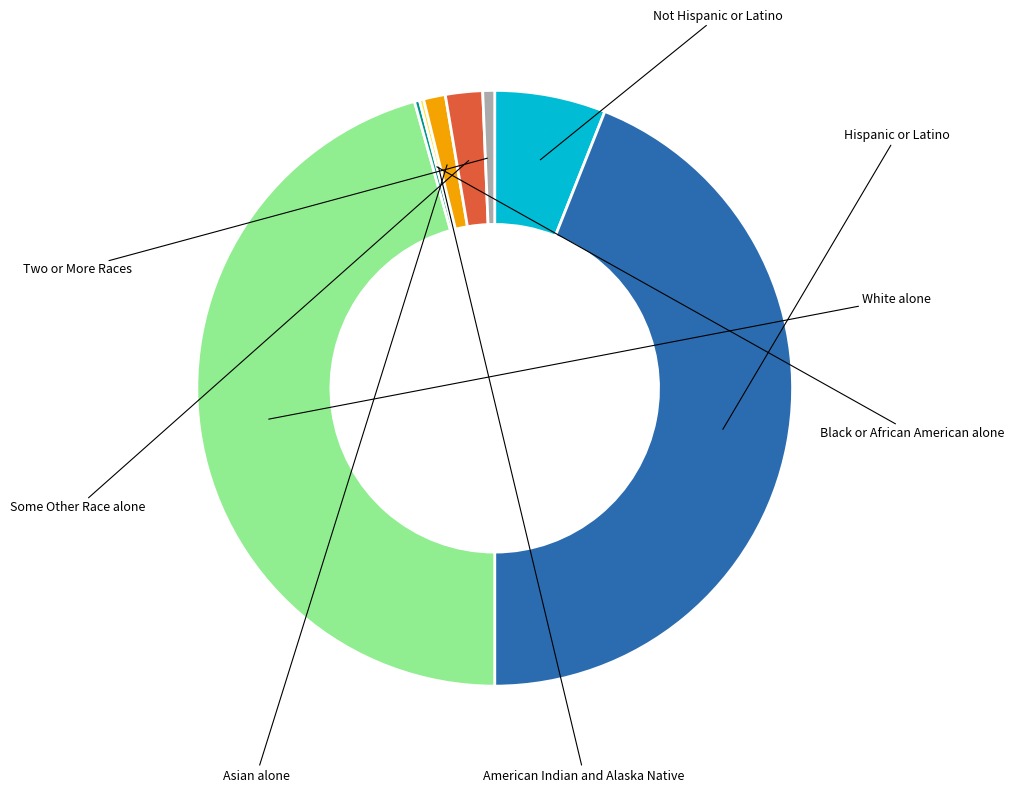

What percentage is the Not Hispanic or Latino slice, to the nearest percent?

6%